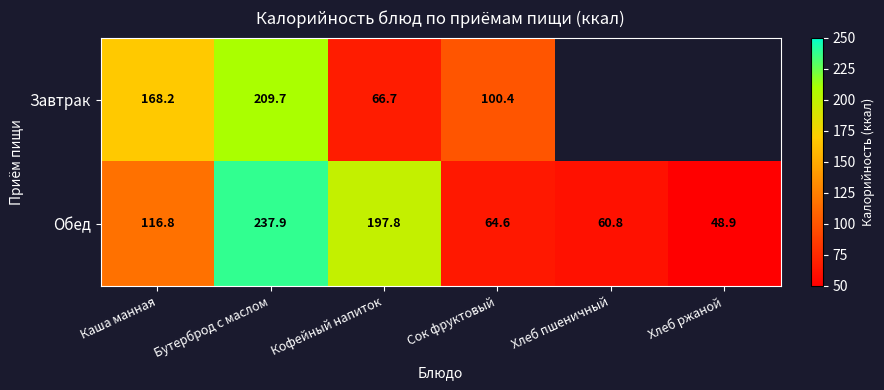

List the labels in order of Обед value, largest first.

Бутерброд с маслом, Кофейный напиток, Каша манная, Сок фруктовый, Хлеб пшеничный, Хлеб ржаной